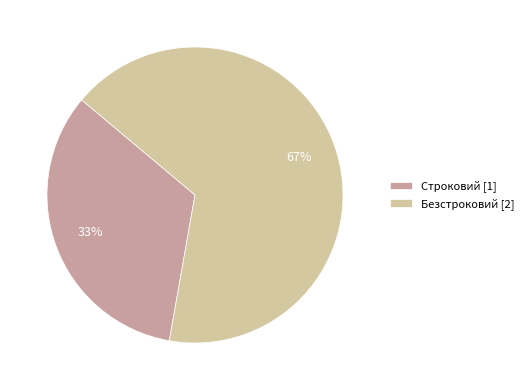

To the nearest percent, what portion does Строковий represent?

33%